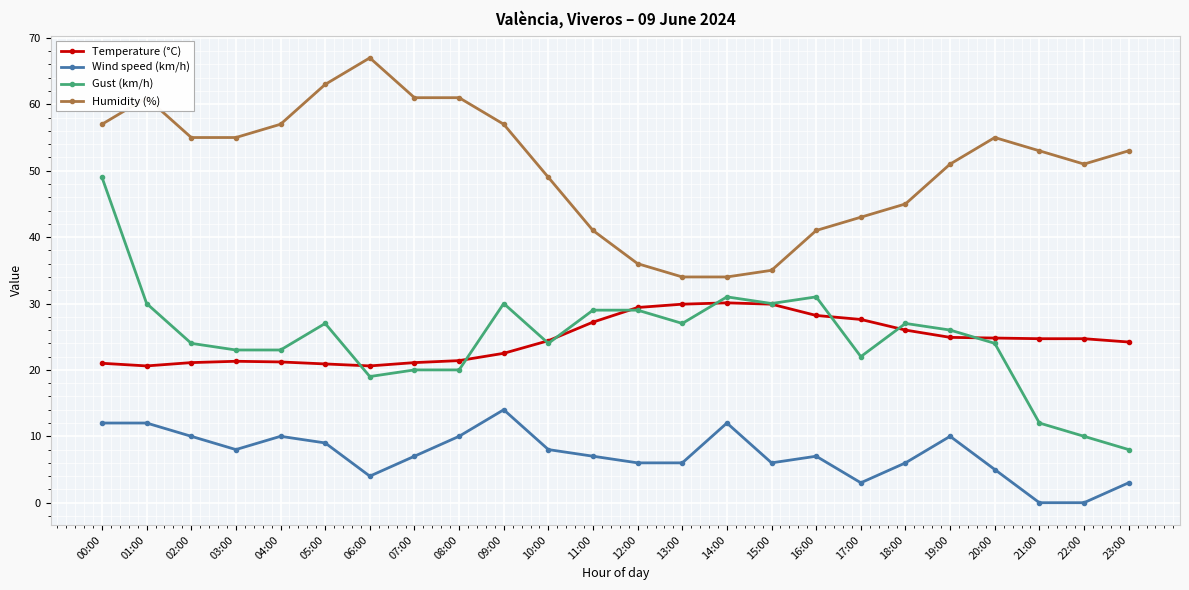

What is the difference between the maximum and minimum values in the Humidity (%) series?

33.0